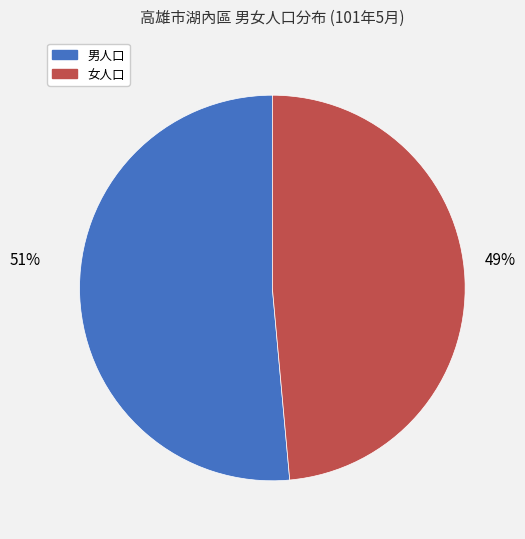

How many slices are in this pie chart?

2